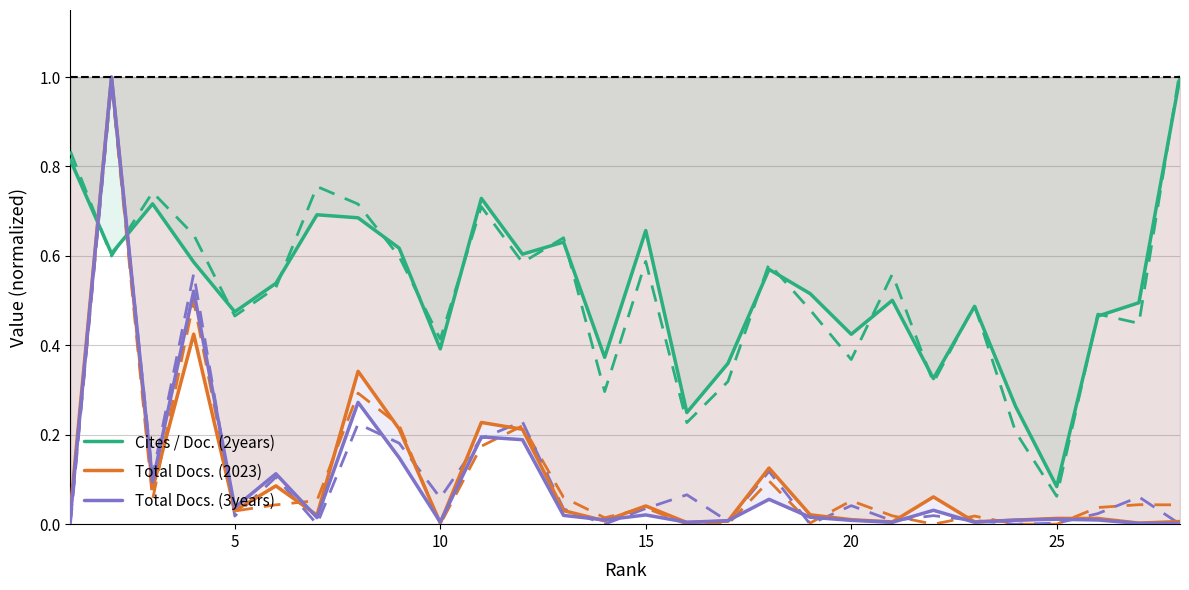

True or false: Cites / Doc. (2years) and Total Docs. (2023) intersect in this chart.

True